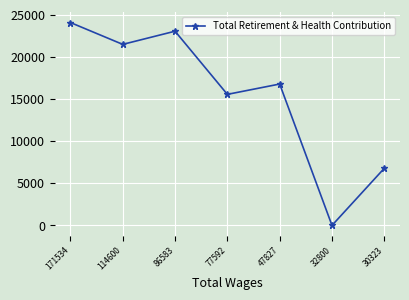

Between 32800 and 77592, which is larger?

77592